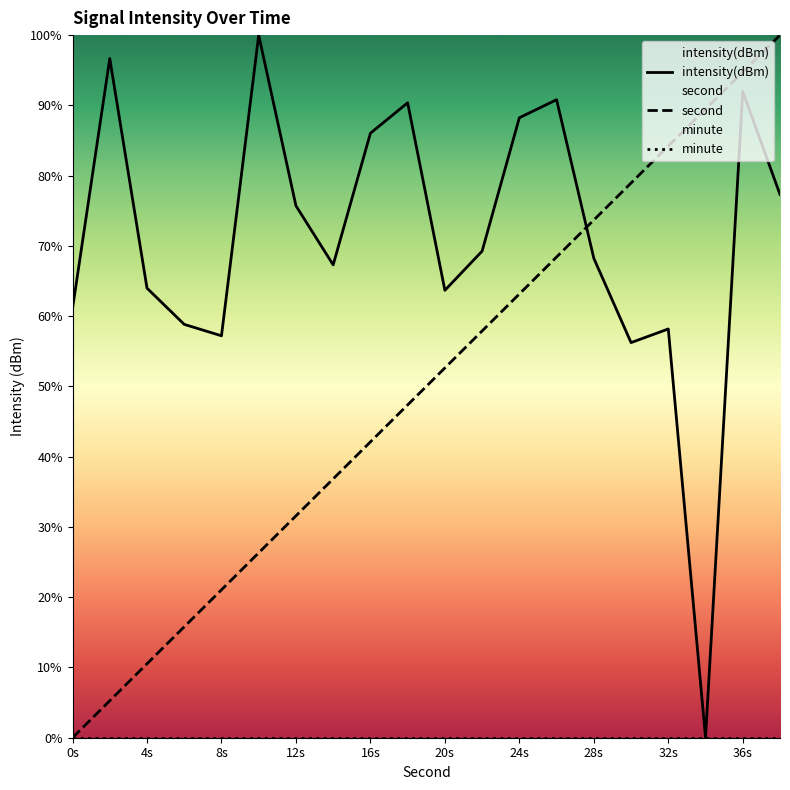

What is the difference between the second values at 32s and 0s?

84.2